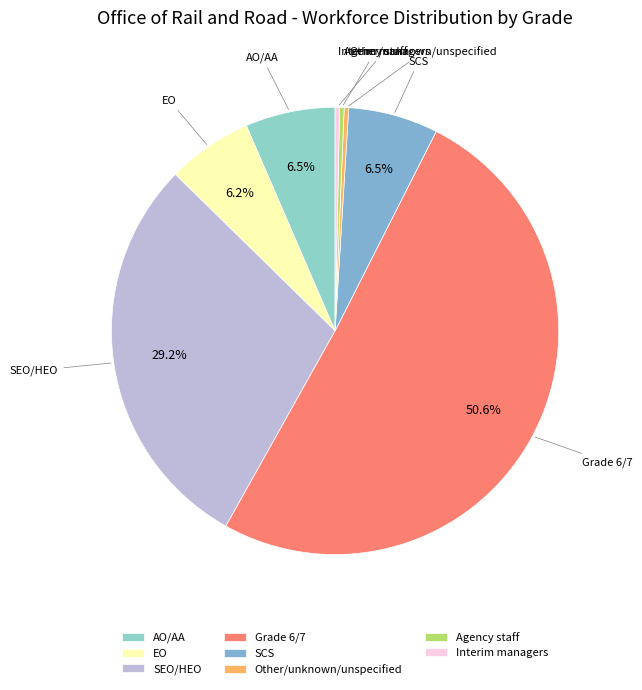

Which has a higher value, AO/AA or Other/unknown/unspecified?

AO/AA